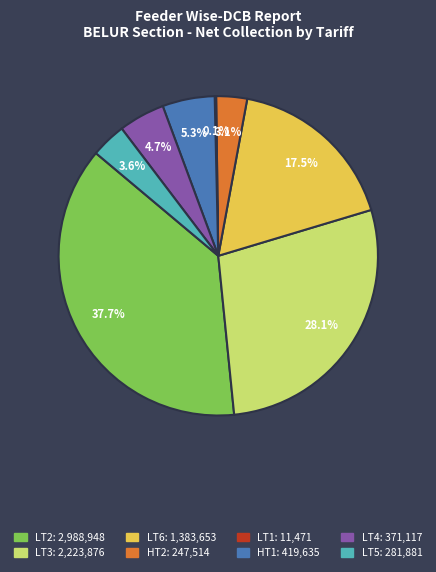

Do HT2 and LT4 together represent more than half of the pie?

No